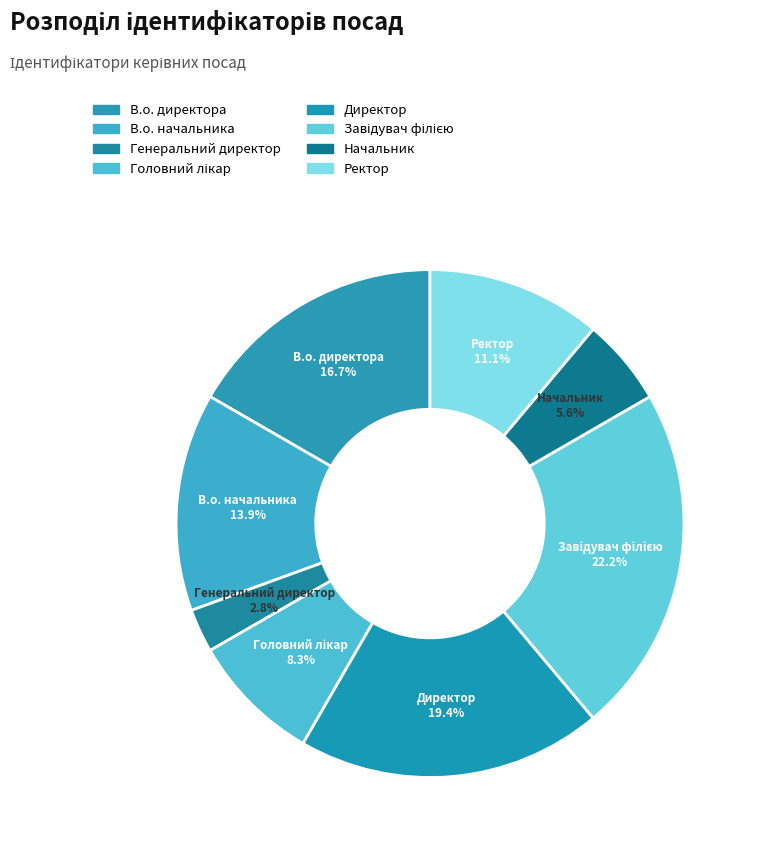

To the nearest percent, what percentage of the pie is Генеральний директор?

3%